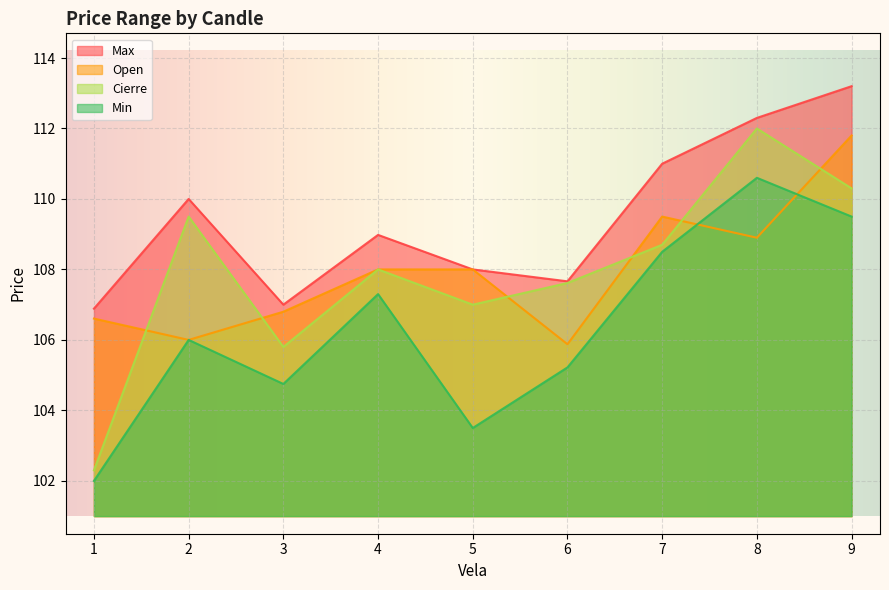

How many distinct data groups are displayed?

4